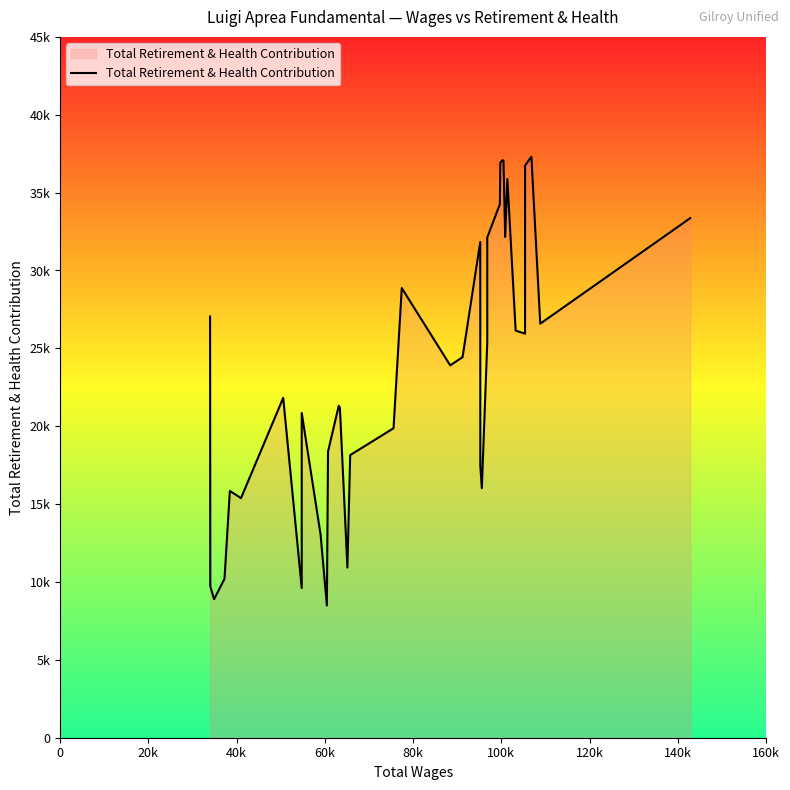

True or false: the data has more than 1 interior local peaks.

True